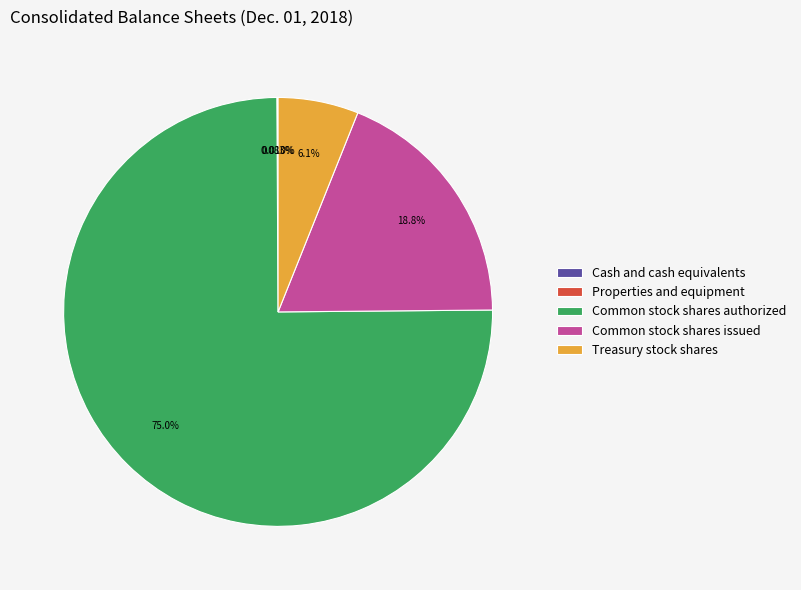

What is the largest slice in the pie chart?

Common stock shares authorized